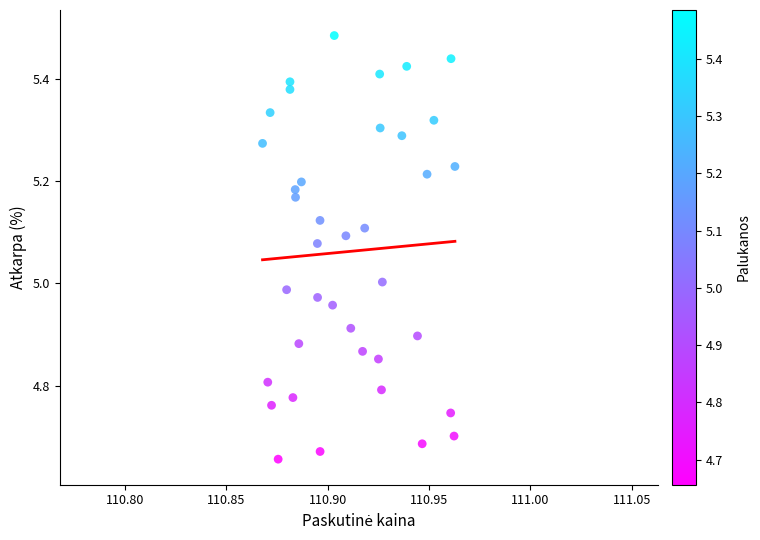

What is the range of Y values (max minus min)?

0.8